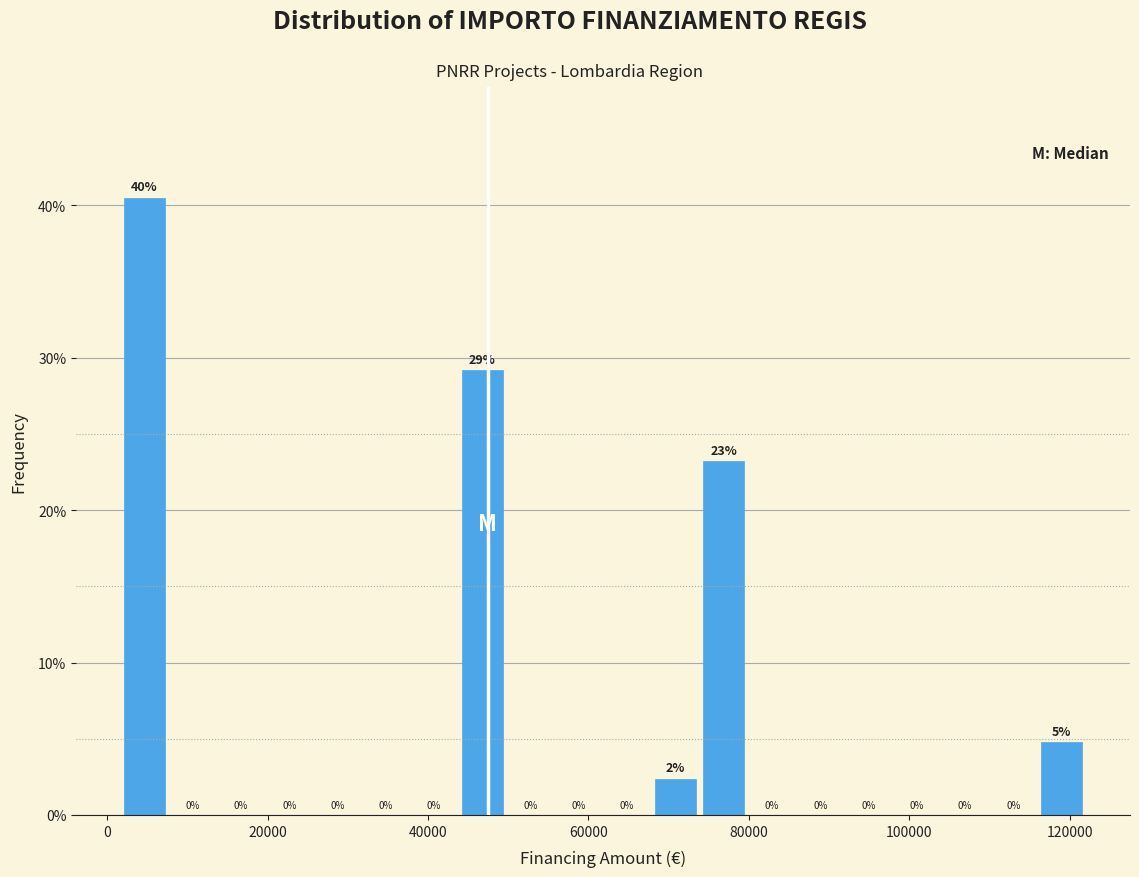

Read against the x-axis, roughly where is the centre of the tallest bar?

4000